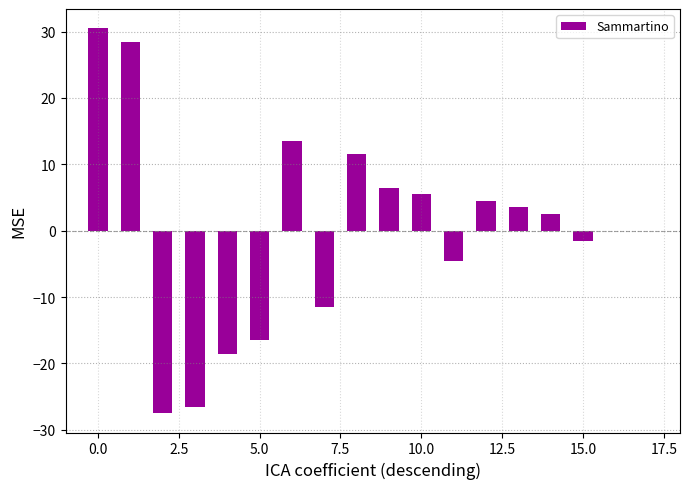

What is the greatest value displayed?

30.5